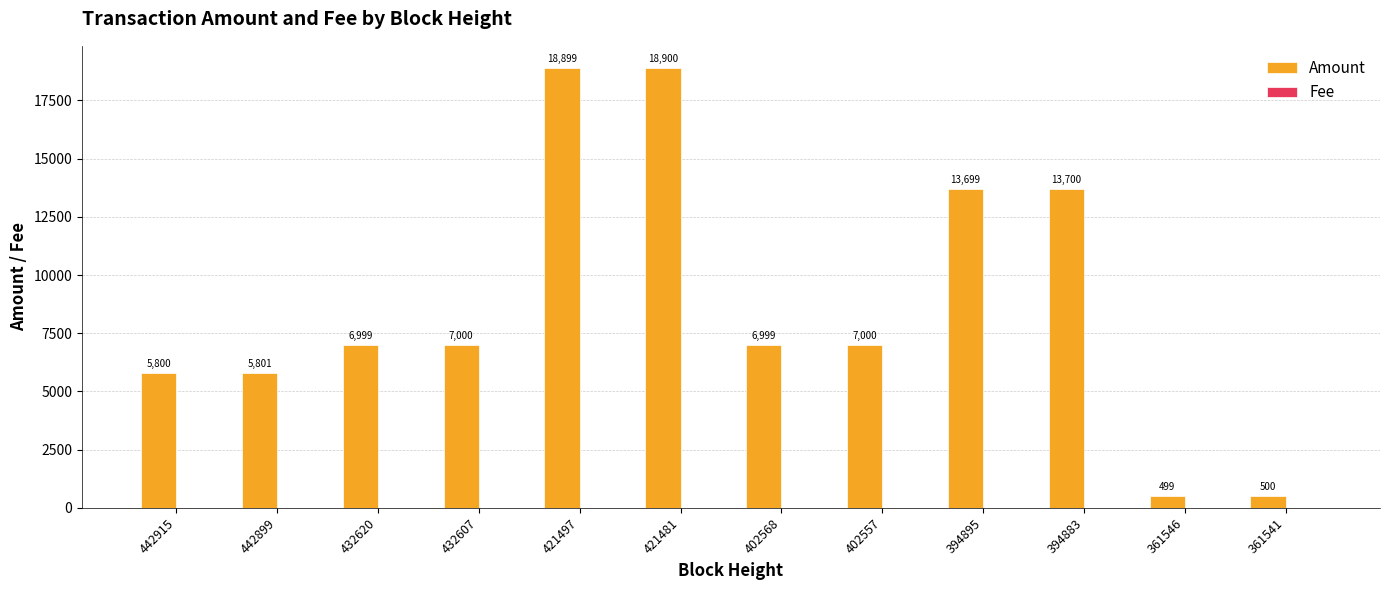

Which series changed the most between 432620 and 432607?

Amount